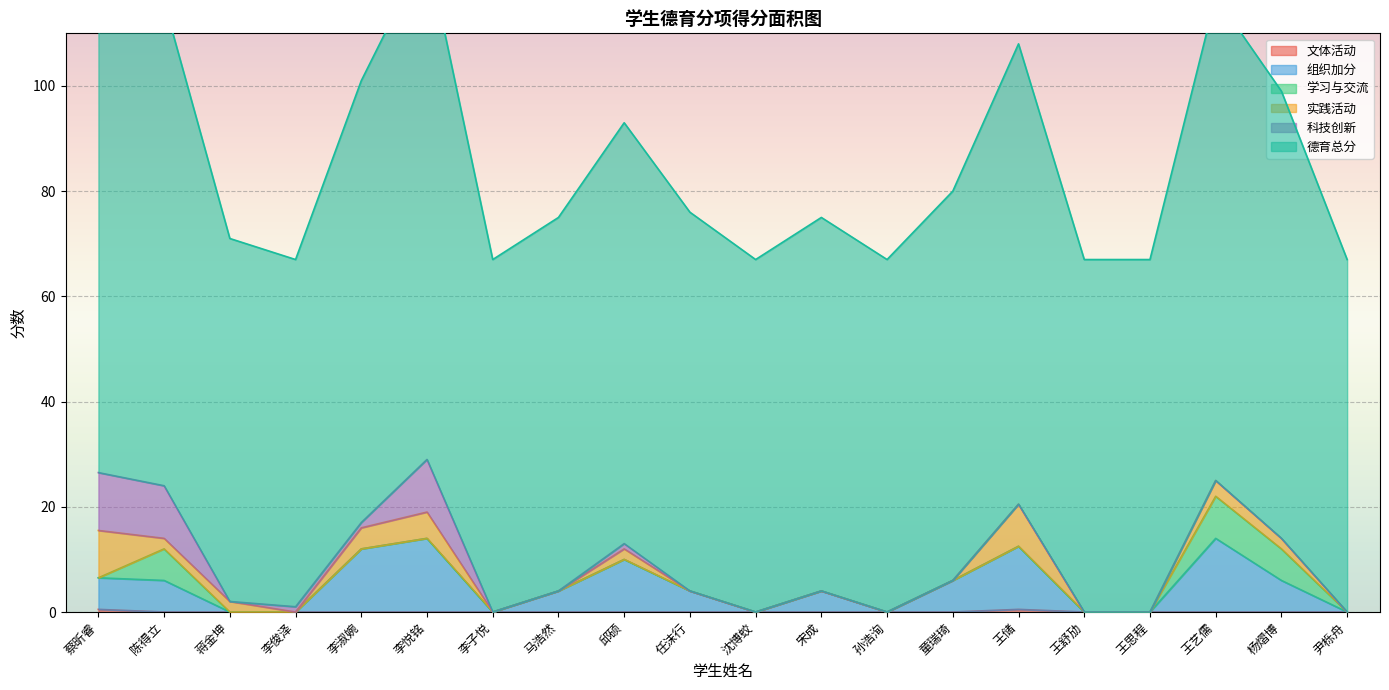

True or false: 文体活动 has a value of 0.0 at 尹栎舟.

True